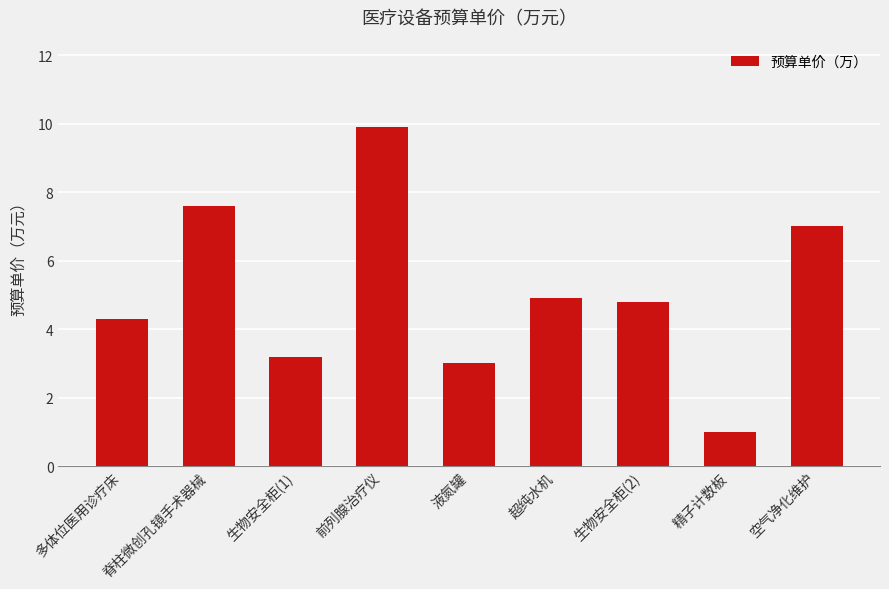

Reading right to left, extract all data points from this chart.

空气净化维护=7.0	精子计数板=1.0	生物安全柜(2)=4.8	超纯水机=4.9	液氮罐=3.0	前列腺治疗仪=9.9	生物安全柜(1)=3.2	脊柱微创孔镜手术器械=7.6	多体位医用诊疗床=4.3